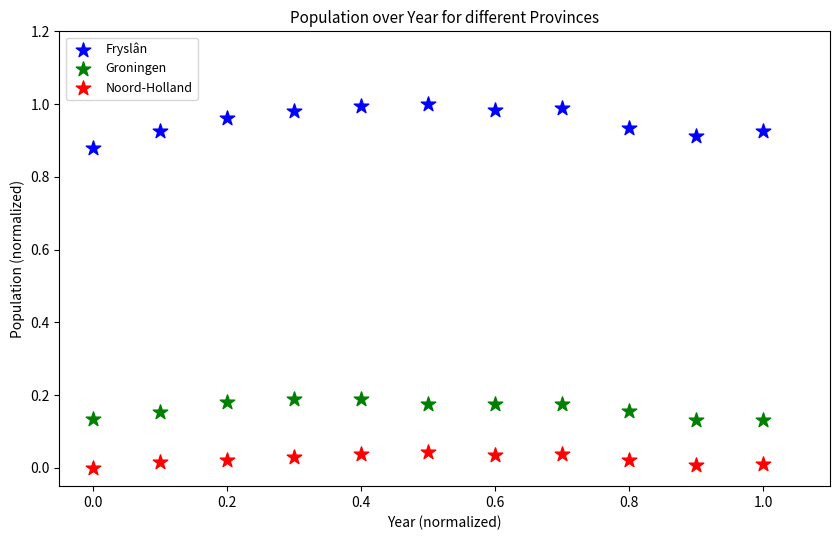

Which series has the widest spread of Y values?

Fryslân